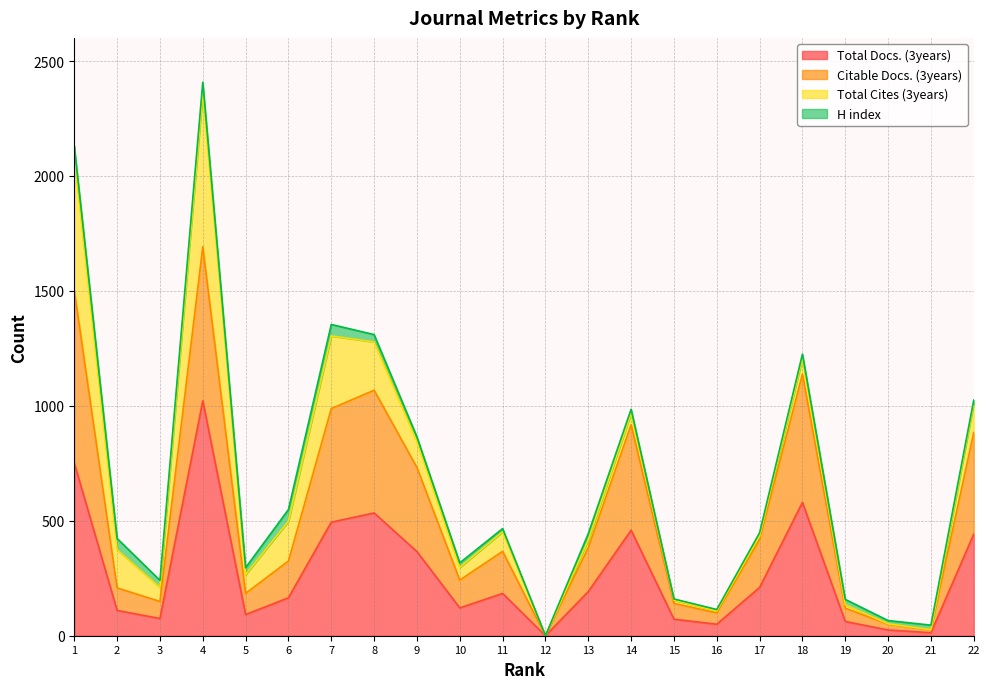

The value of Total Docs. (3years) at 4 is 1022. True or false?

True